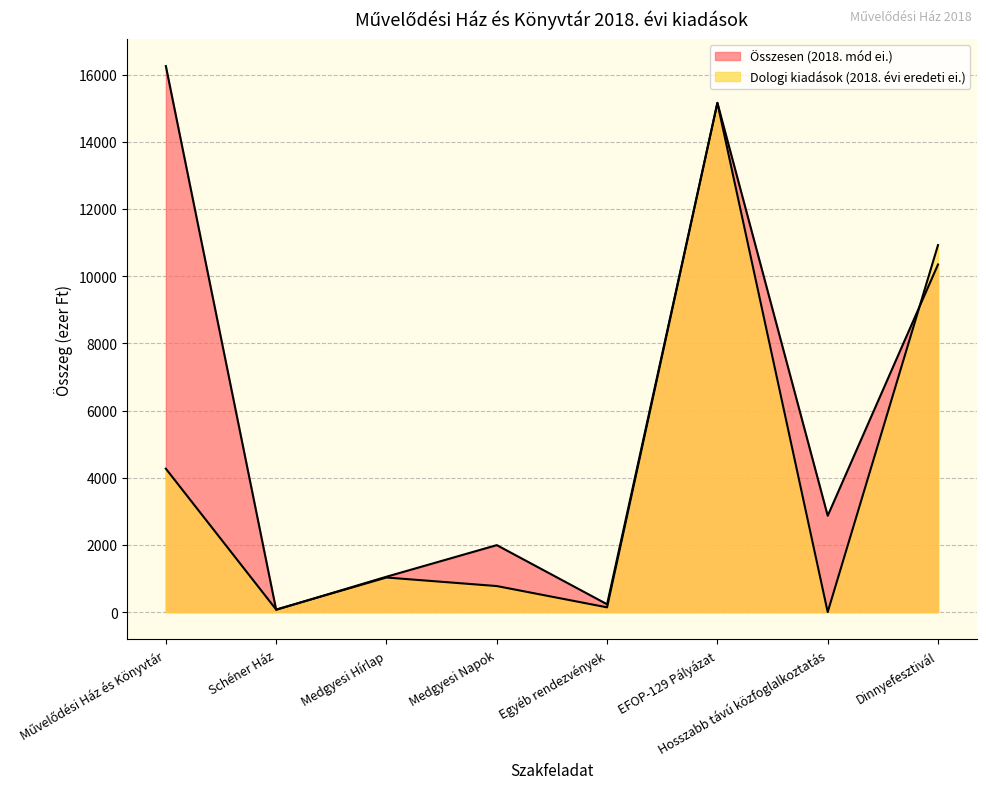

What is the maximum value for Dologi kiadások (2018. évi eredeti ei.)?

15158.0